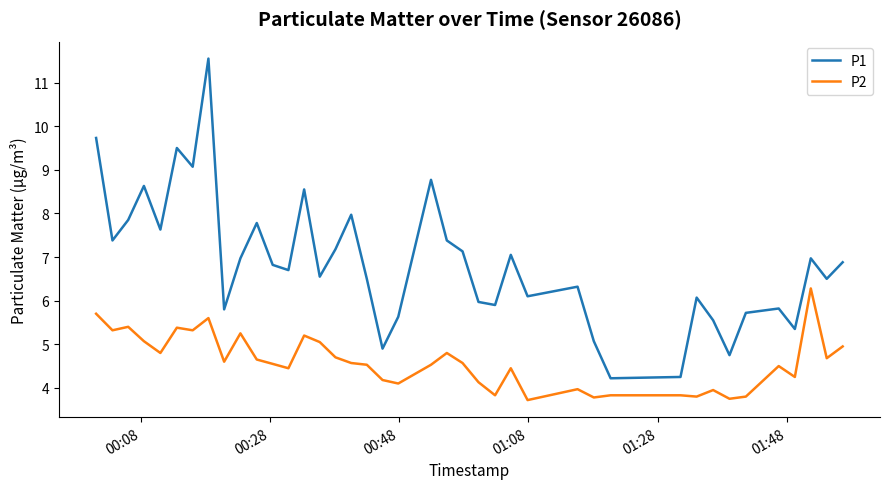

How many interior local peaks does the P1 series have?

12